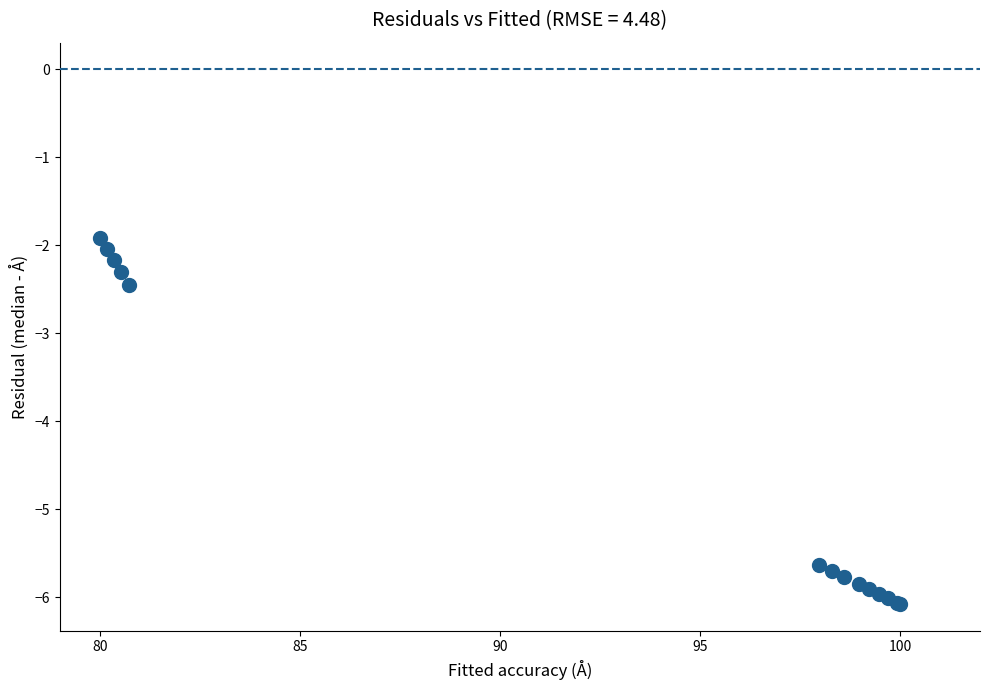

What Y value in the scatter plot is closest to -3?

-2.4